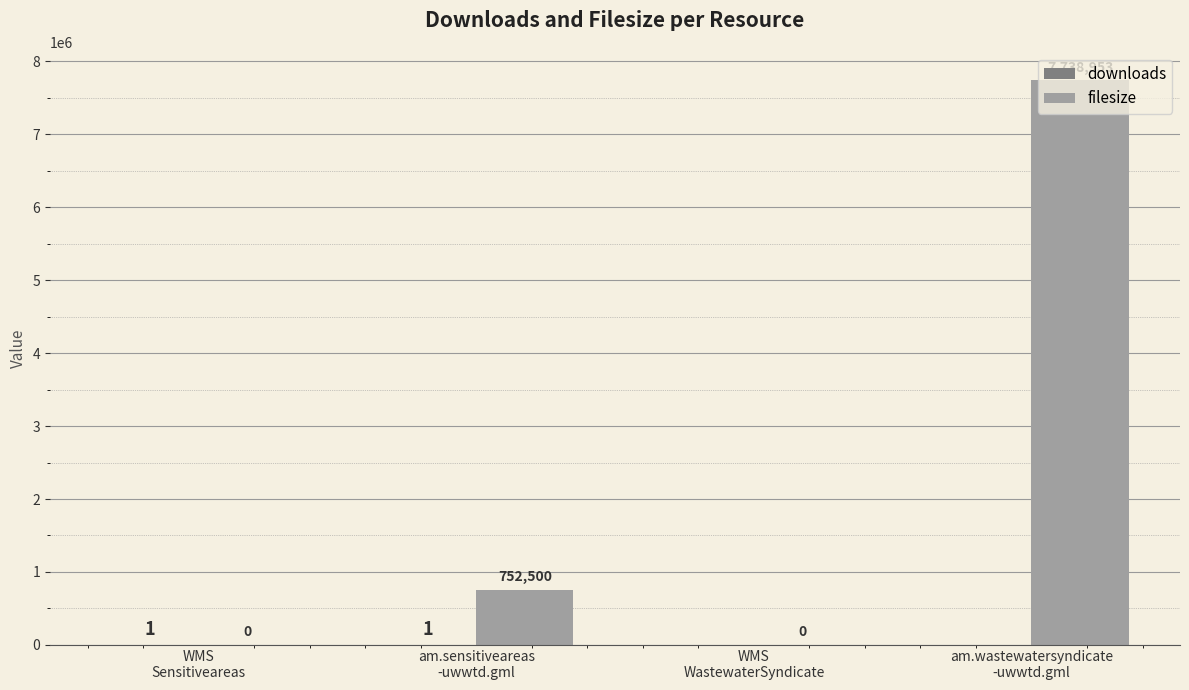

What is the sum of all filesize values?

8491453